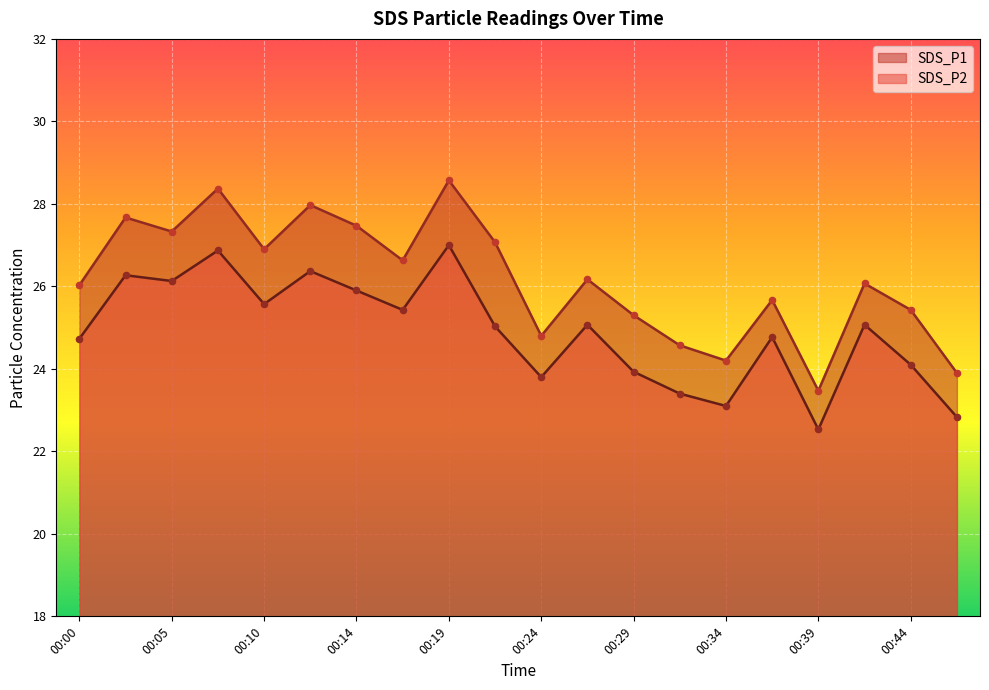

Which series has the largest Y range (max minus min)?

SDS_P1